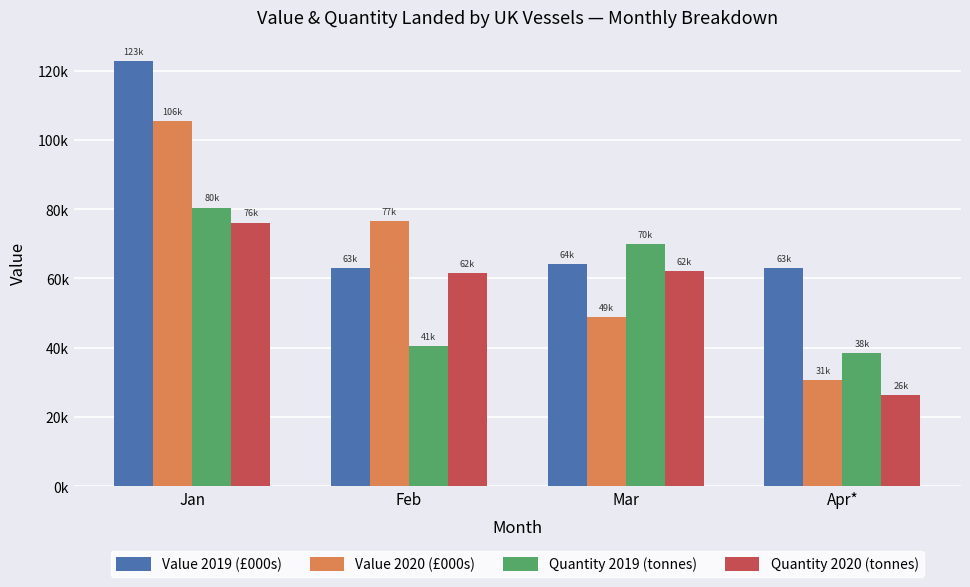

What is the sum of the Quantity 2019 (tonnes) values at Mar and Jan?

150282.0